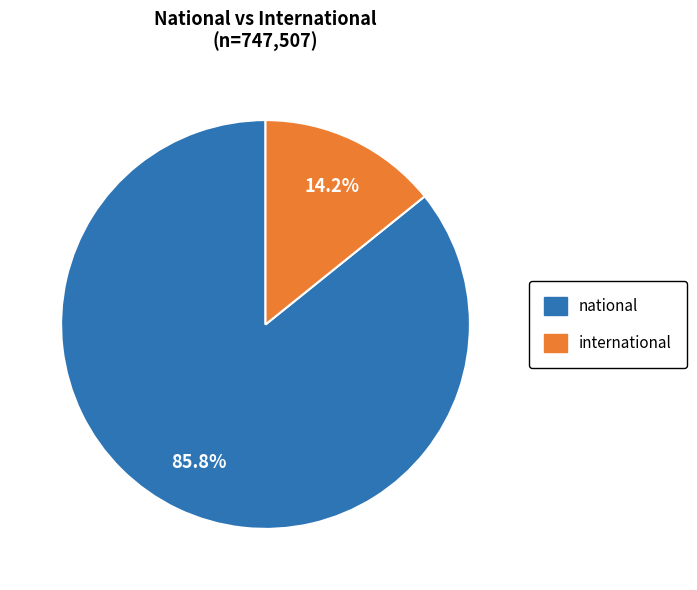

How many segments does this pie chart have?

2